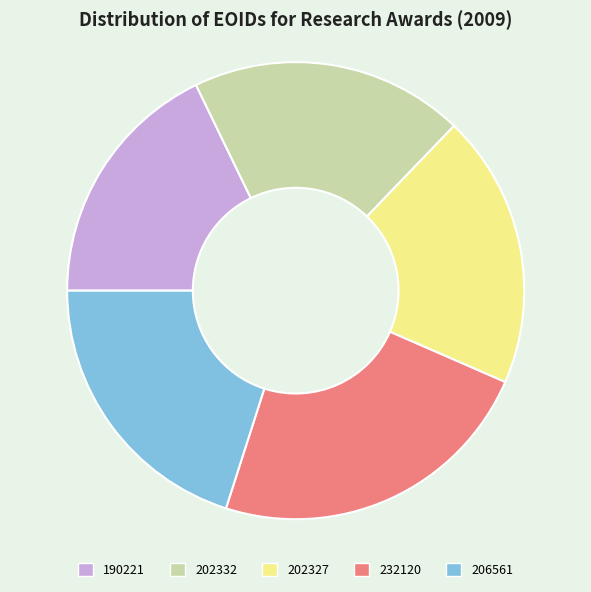

What is the smallest slice in the pie chart?

190221